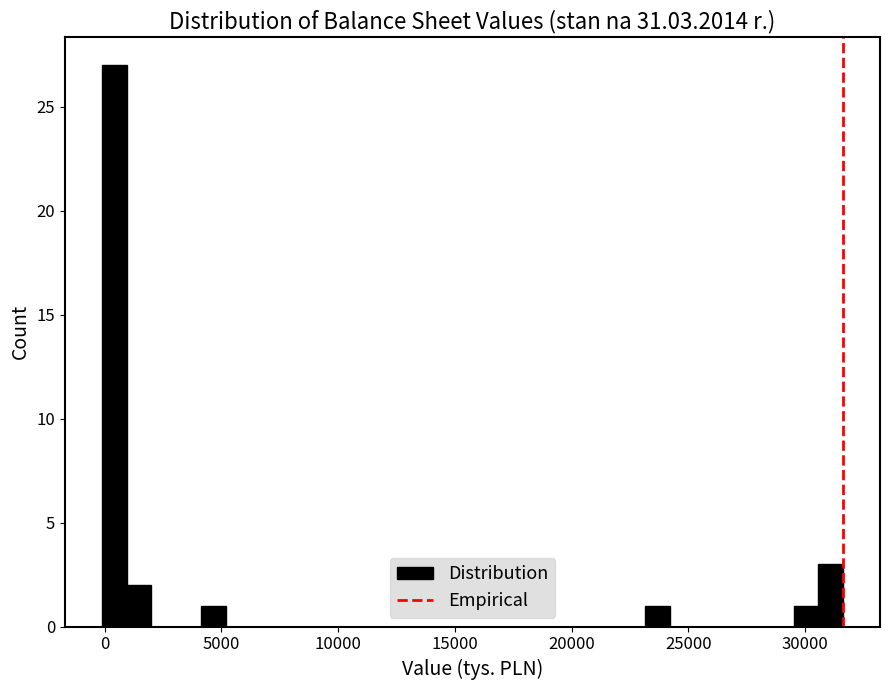

Read against the x-axis, roughly where is the centre of the tallest bar?

500